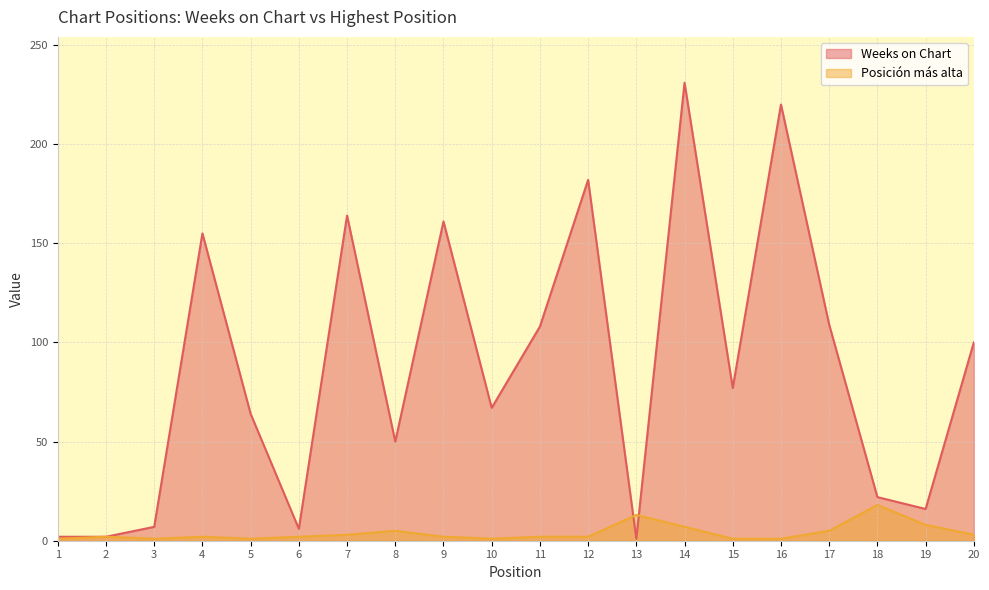

How many data points does each series have?

20